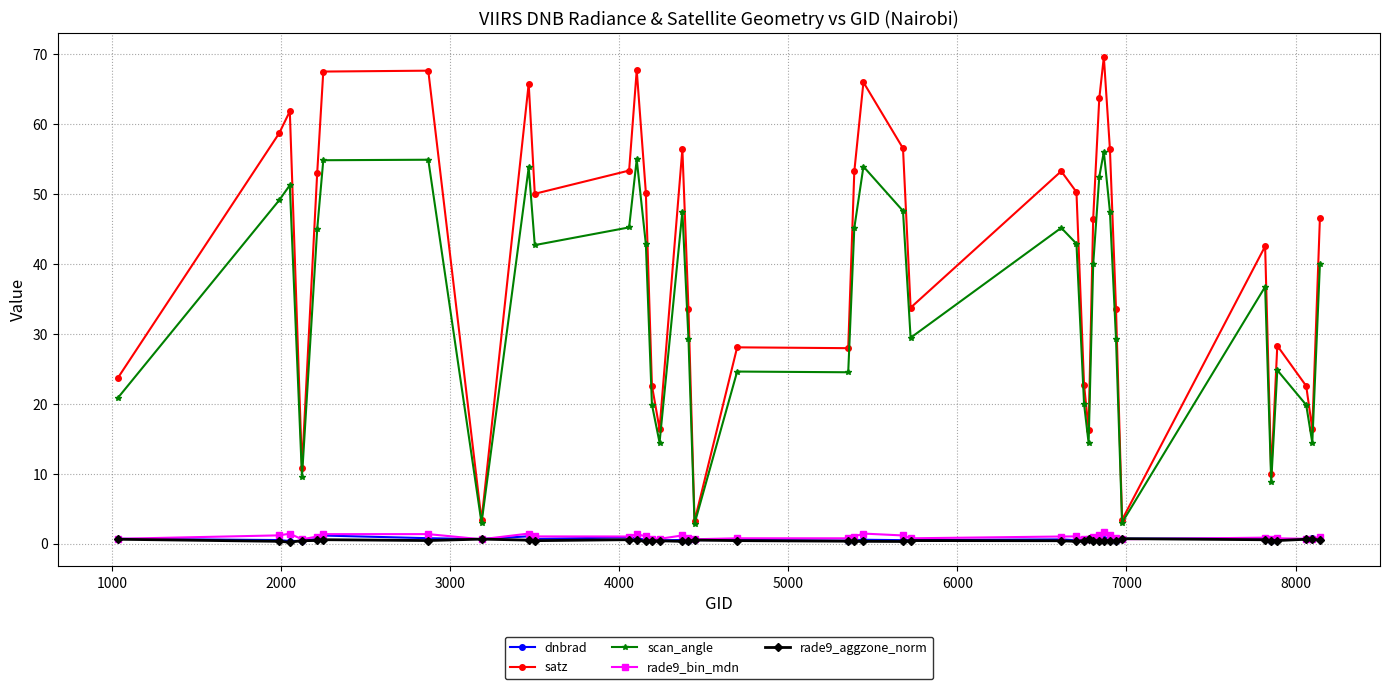

True or false: scan_angle has more than 1 points higher than both neighbors.

True